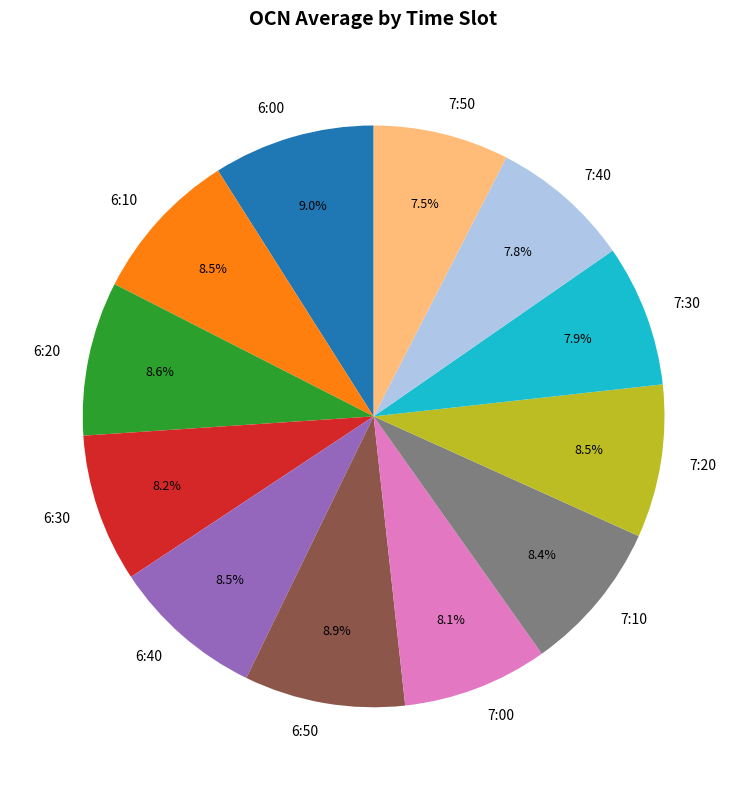

Does any single category account for the majority?

No